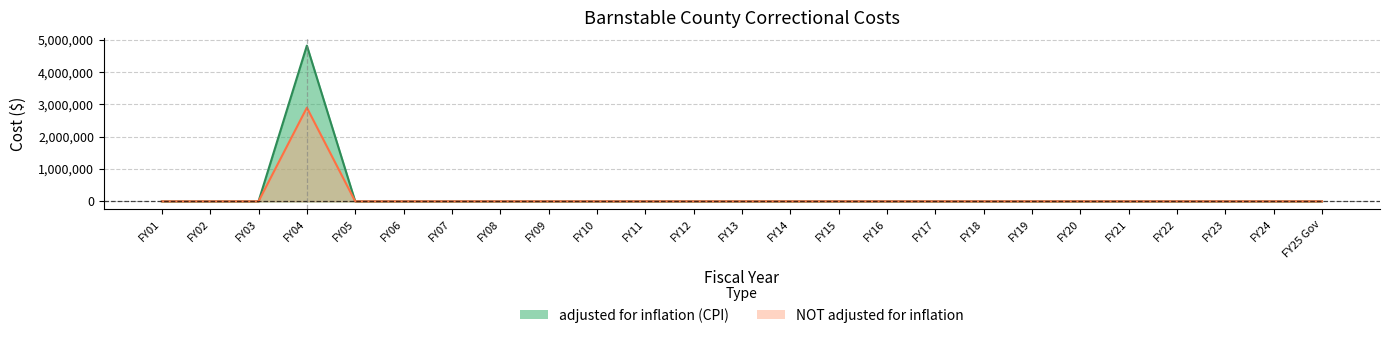

True or false: adjusted for inflation (CPI) has more than 1 interior local peaks.

False